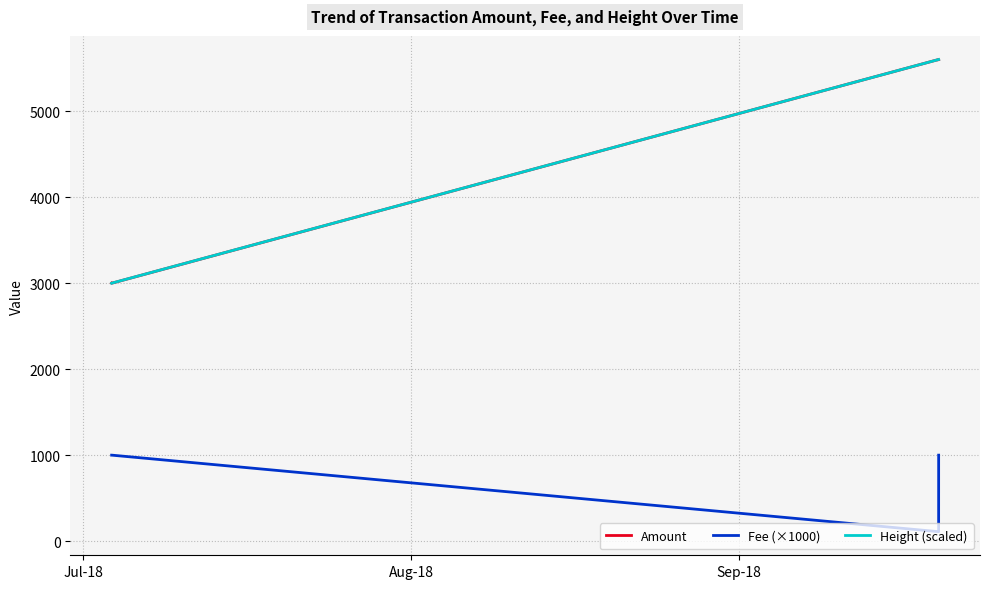

What is the difference between the maximum and second lowest values in the Amount series?

2600.0